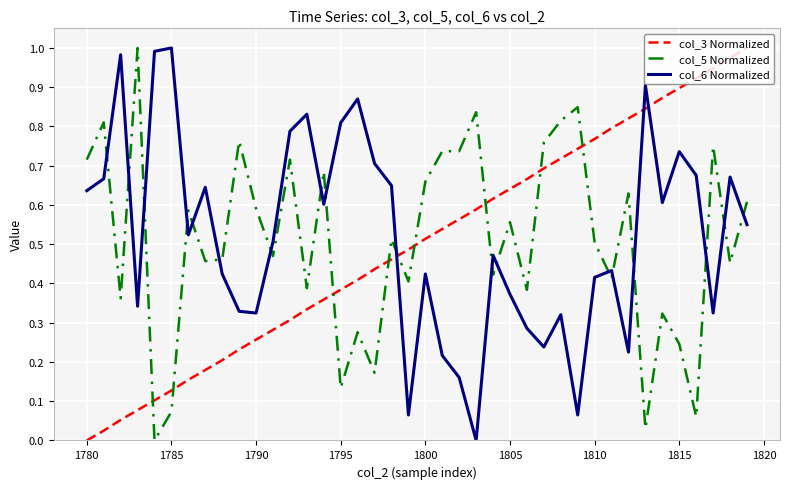

At how many categories does at least one series exceed 0?

40